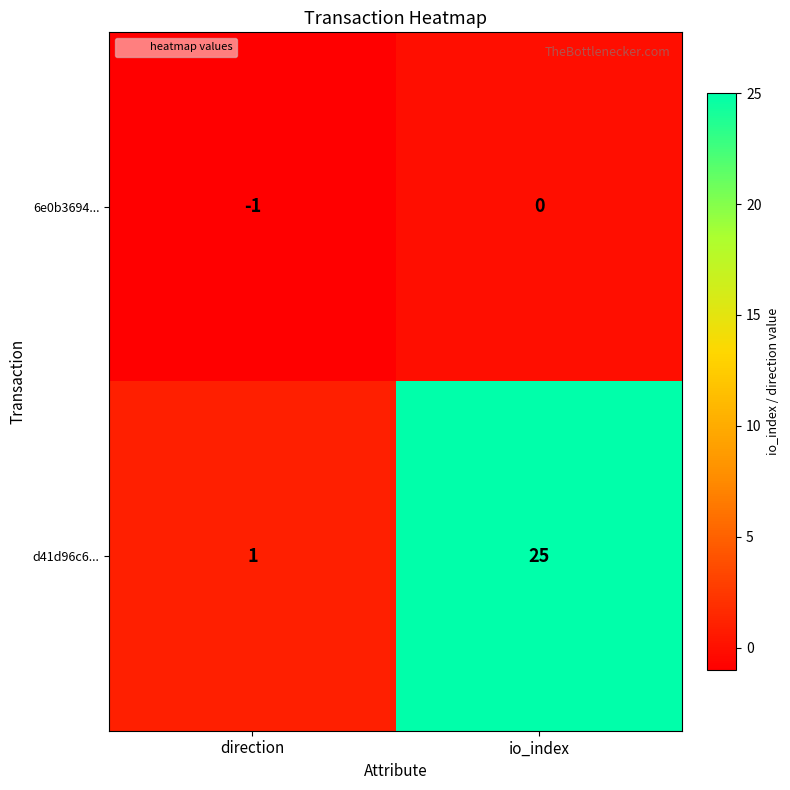

Which series has the largest total across all categories?

d41d96c6...